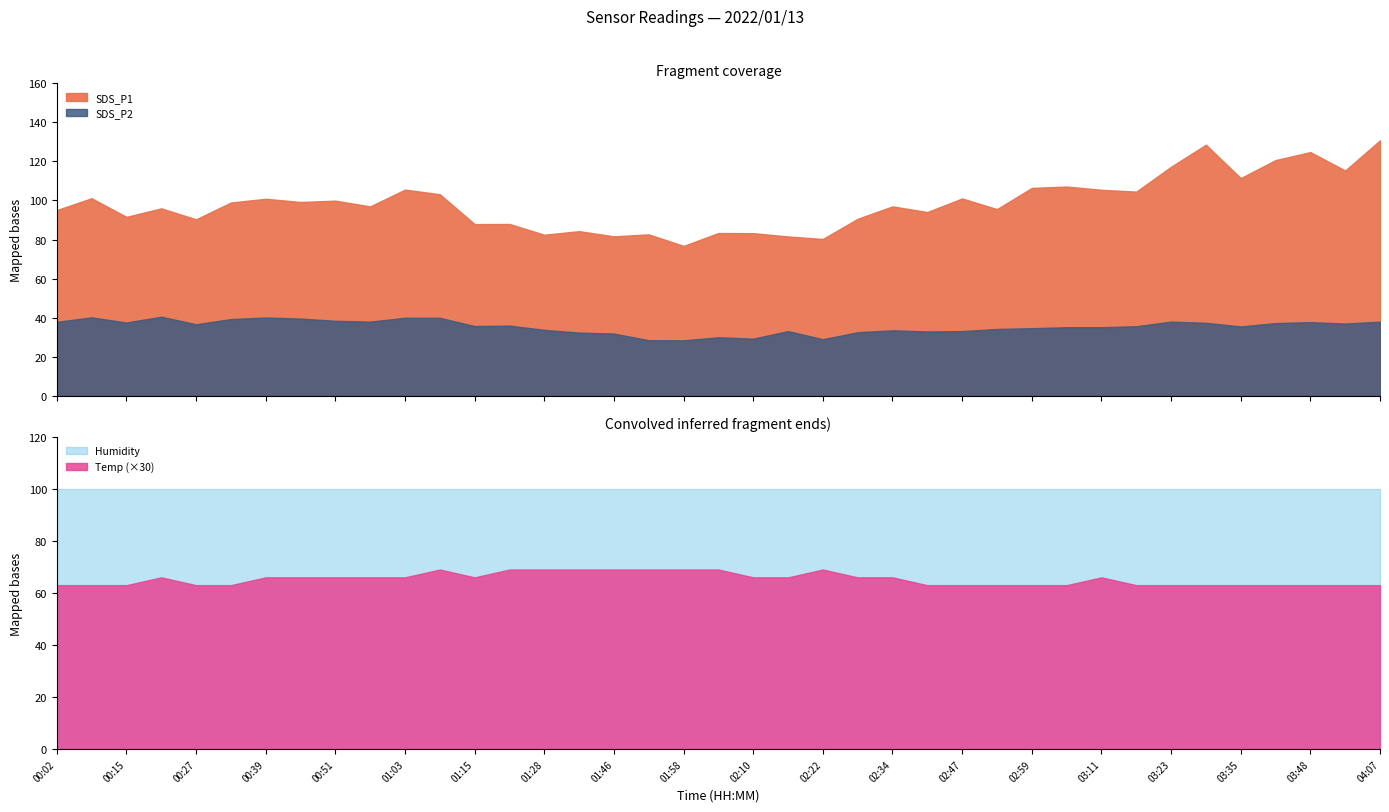

Rank the series at 01:46 from lowest to highest value.

Temp, SDS_P2, SDS_P1, Humidity